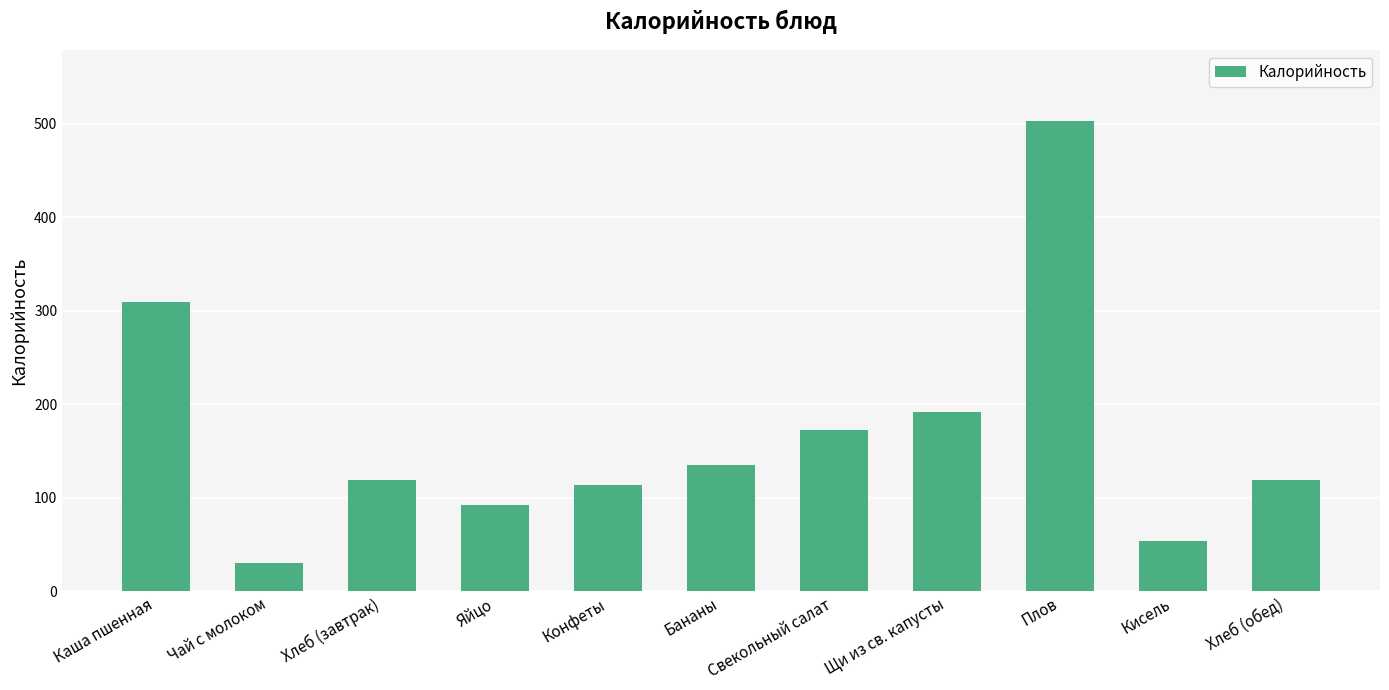

What value does the data have at Плов?

503.2